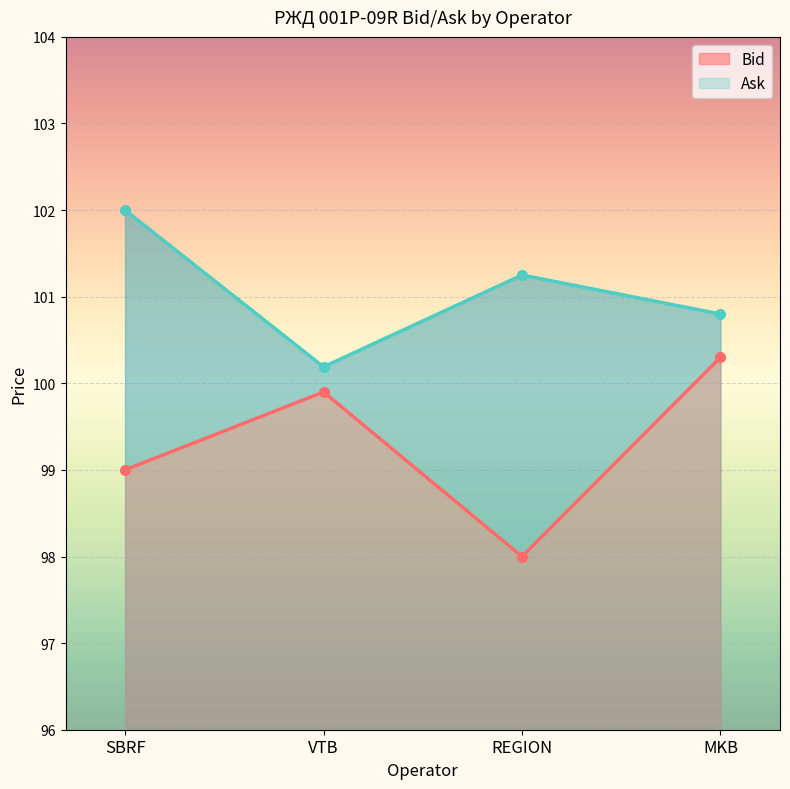

Which category has the highest value across all series?

SBRF